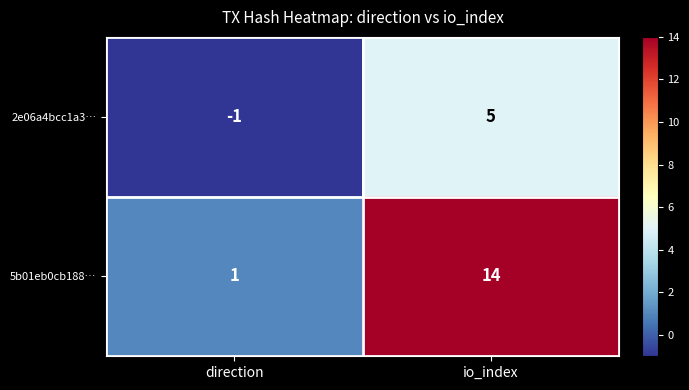

Which series changed the most between direction and io_index?

5b01eb0cb188…